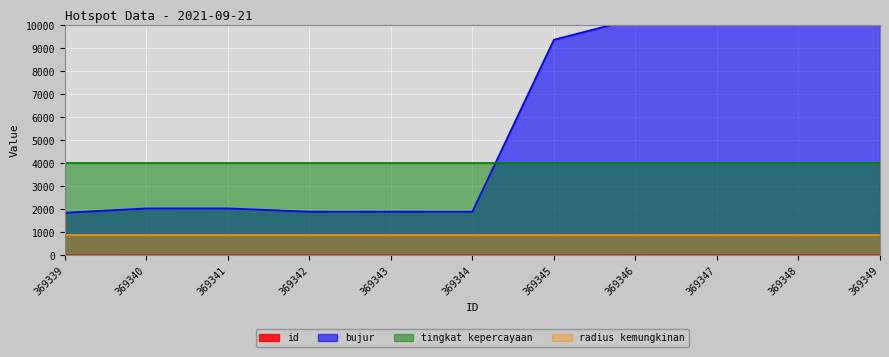

What is the average value of the bujur series?

5620.8